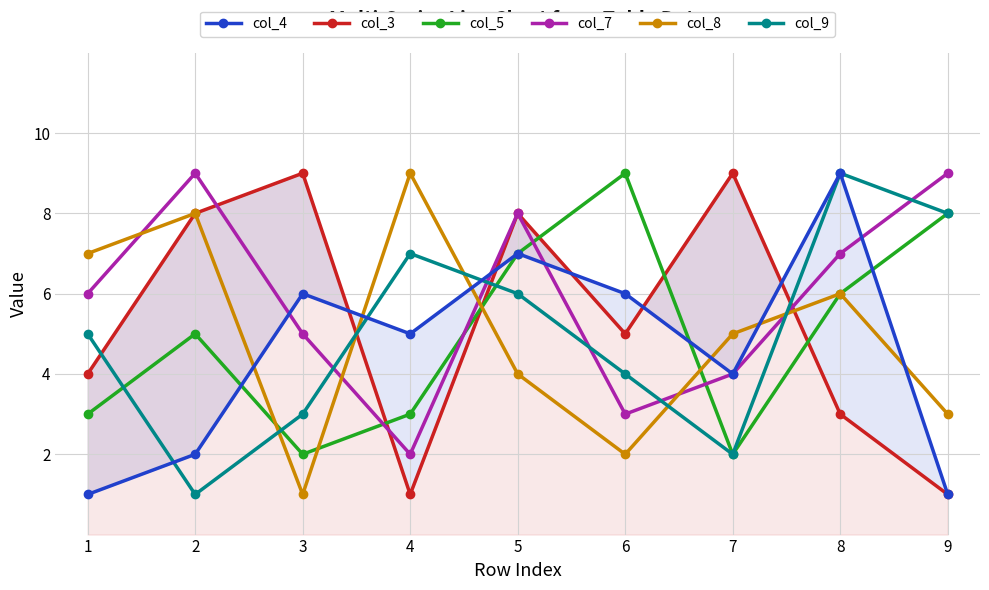

How many values in the col_9 series are below 5?

4